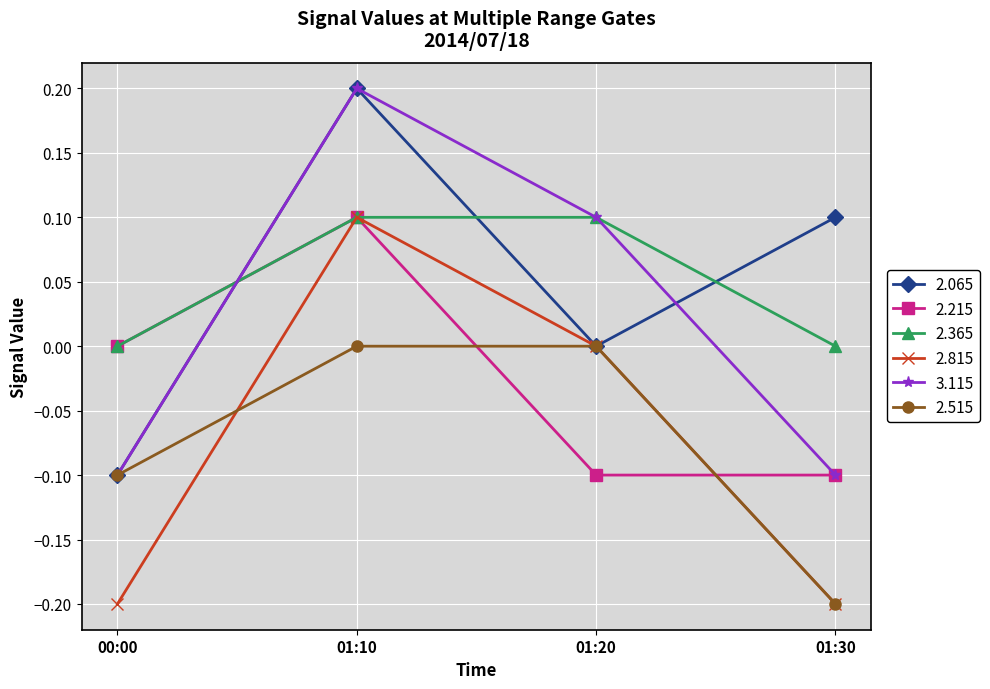

List the labels in order of 2.065 value, smallest first.

00:00, 01:20, 01:30, 01:10